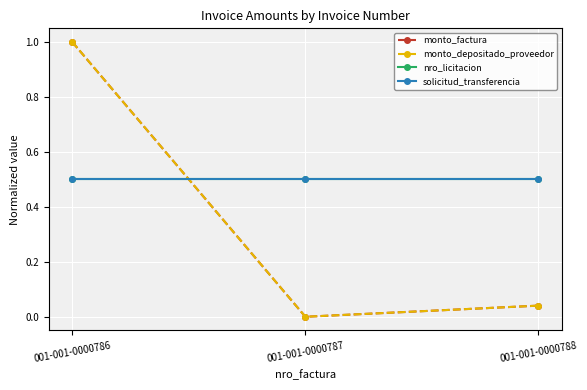

The nro_licitacion series shows 0.2 at 001-001-0000787. True or false?

False